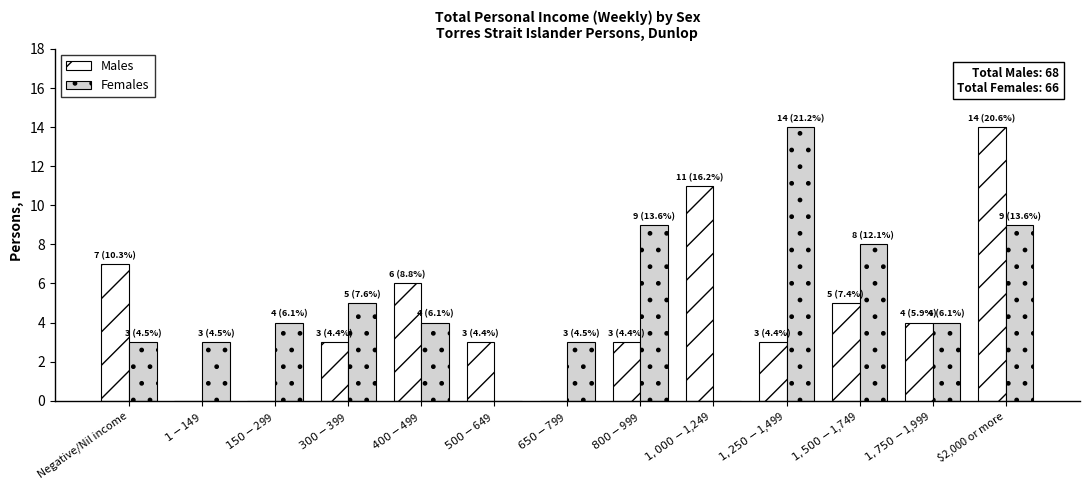

Reading left to right, list all the values displayed in this chart.

Males: Negative/Nil income=7	$1-$149=0	$150-$299=0	$300-$399=3	$400-$499=6	$500-$649=3	$650-$799=0	$800-$999=3	$1,000-$1,249=11	$1,250-$1,499=3	$1,500-$1,749=5	$1,750-$1,999=4	$2,000 or more=14
Females: Negative/Nil income=3	$1-$149=3	$150-$299=4	$300-$399=5	$400-$499=4	$500-$649=0	$650-$799=3	$800-$999=9	$1,000-$1,249=0	$1,250-$1,499=14	$1,500-$1,749=8	$1,750-$1,999=4	$2,000 or more=9